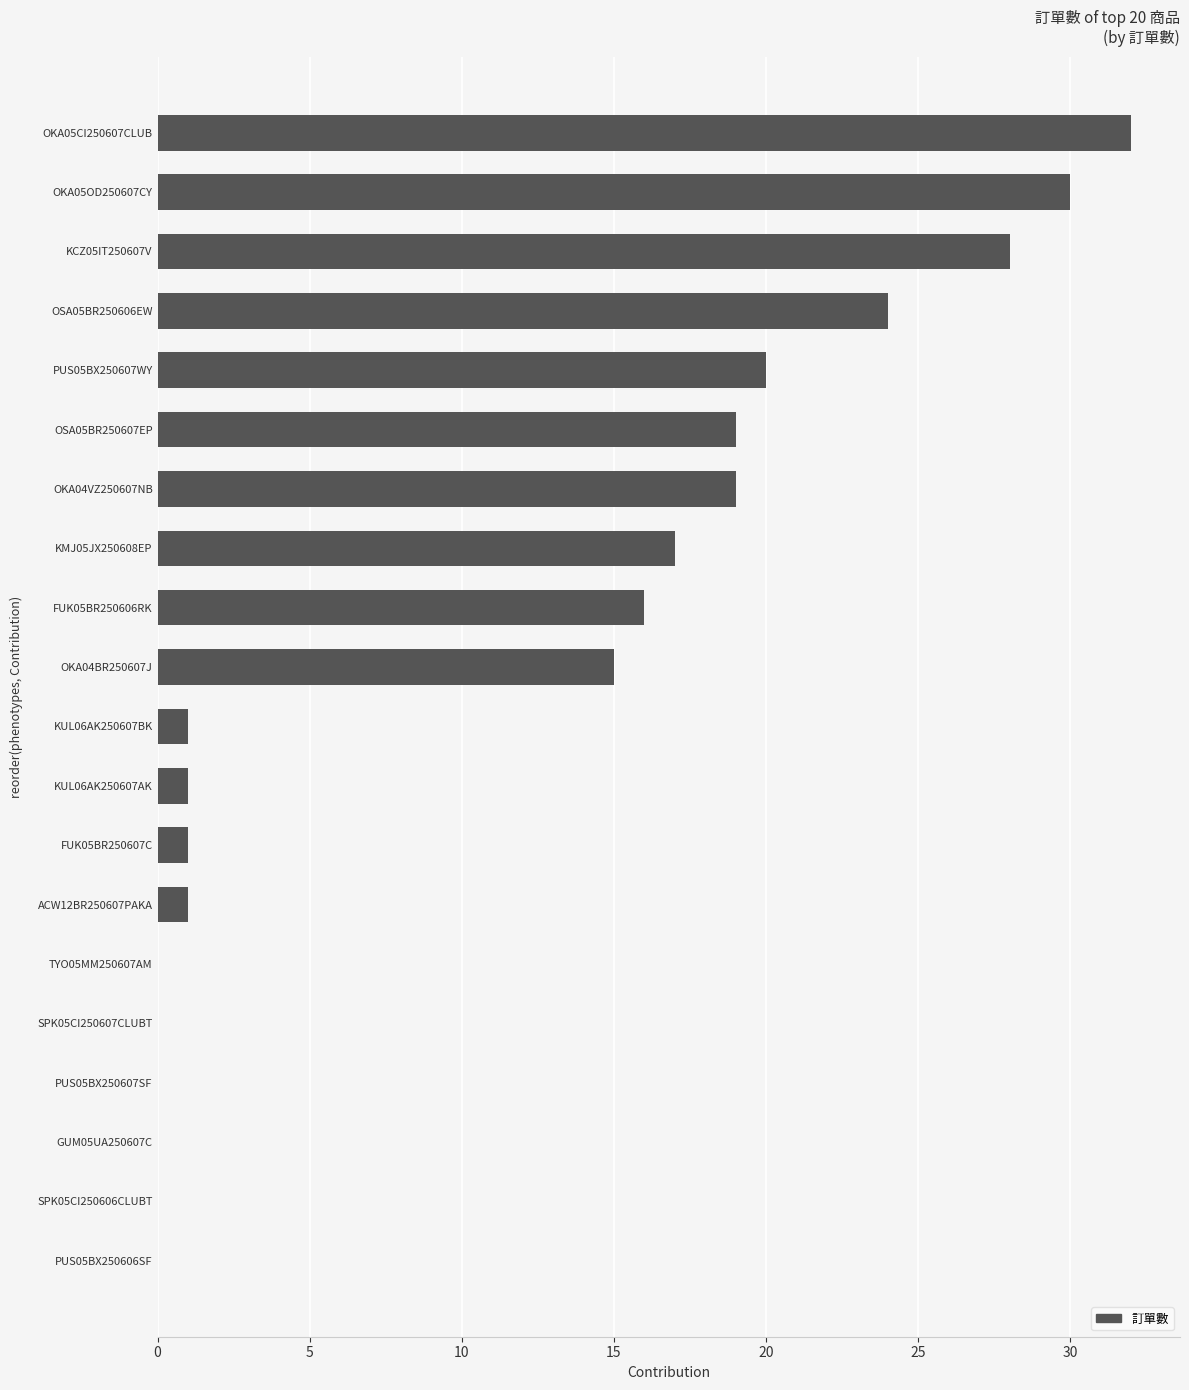

Reading bottom to top, extract all data points from this chart.

PUS05BX250606SF=0	SPK05CI250606CLUBT=0	GUM05UA250607C=0	PUS05BX250607SF=0	SPK05CI250607CLUBT=0	TYO05MM250607AM=0	ACW12BR250607PAKA=1	FUK05BR250607C=1	KUL06AK250607AK=1	KUL06AK250607BK=1	OKA04BR250607J=15	FUK05BR250606RK=16	KMJ05JX250608EP=17	OKA04VZ250607NB=19	OSA05BR250607EP=19	PUS05BX250607WY=20	OSA05BR250606EW=24	KCZ05IT250607V=28	OKA05OD250607CY=30	OKA05CI250607CLUB=32